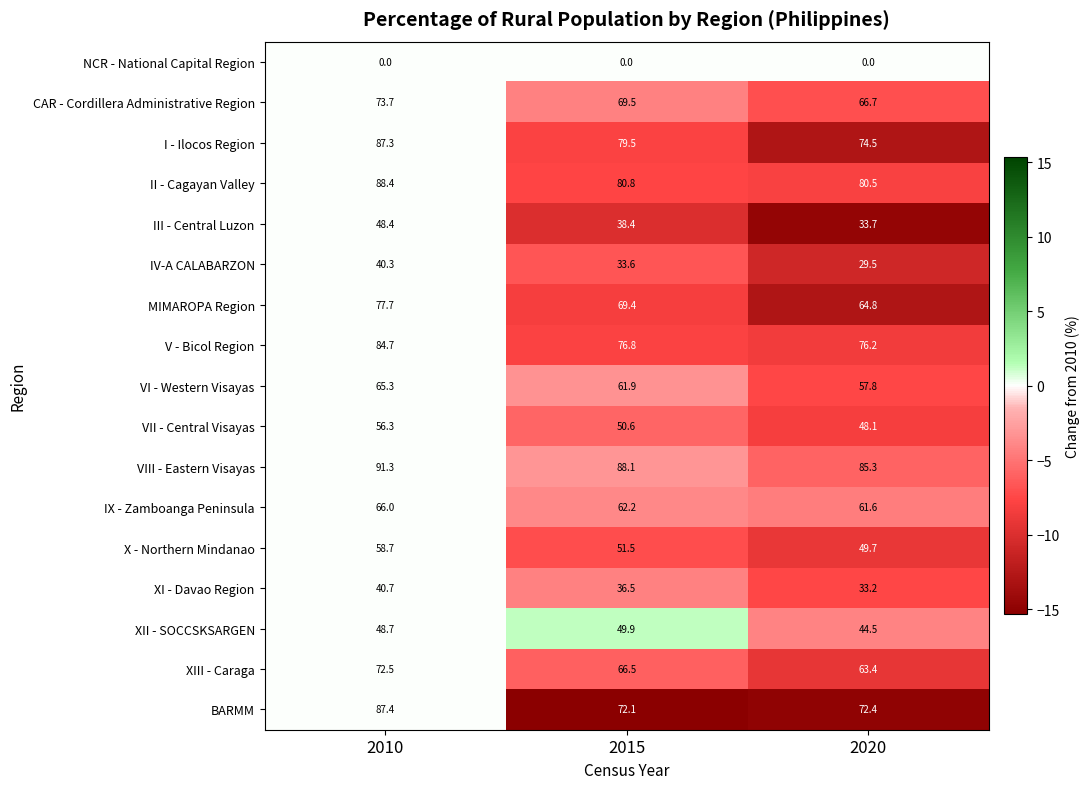

What value does the IX - Zamboanga Peninsula series have at 2015?

62.2